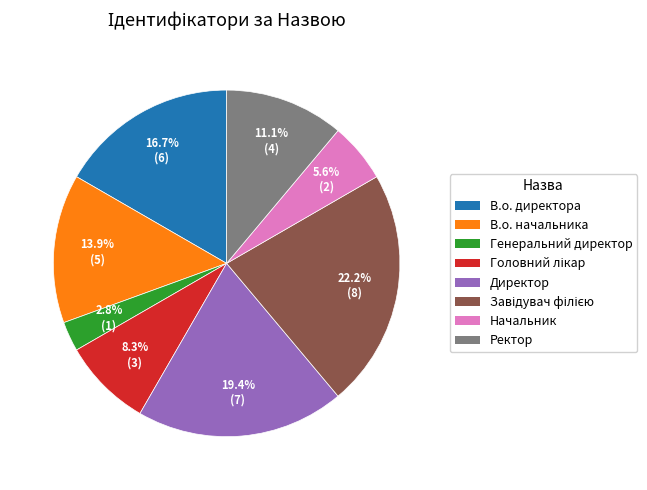

What percentage is the В.о. директора slice, to the nearest percent?

17%